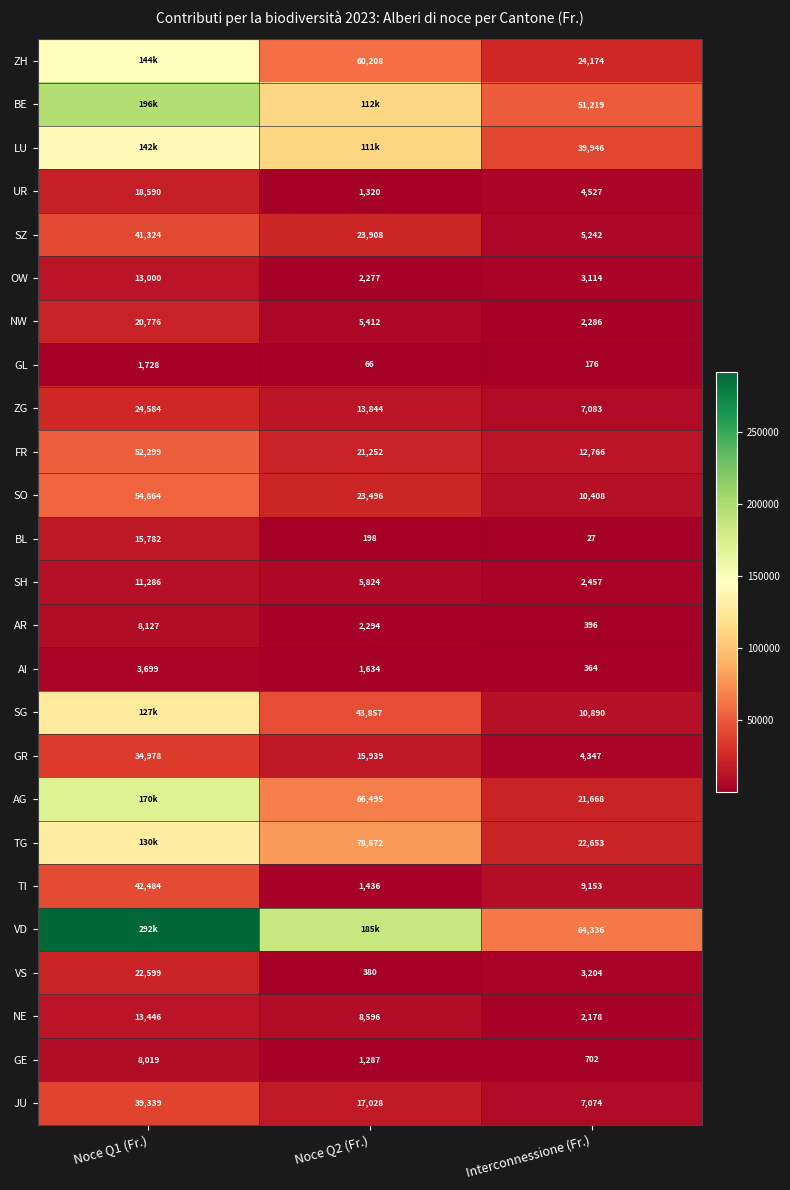

Rank the categories by SH value from highest to lowest.

Noce Q1 (Fr.), Noce Q2 (Fr.), Interconnessione (Fr.)